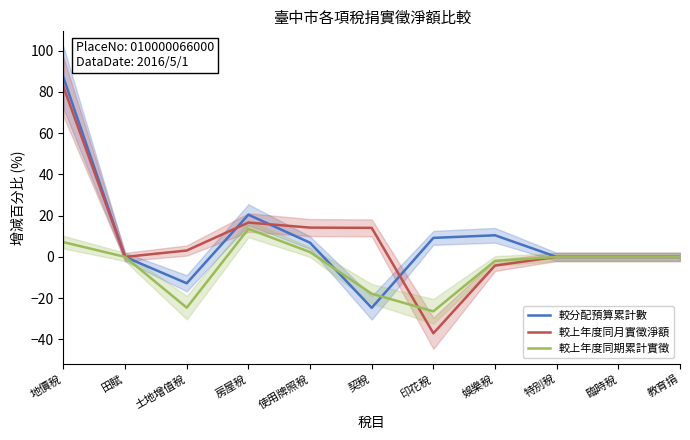

What is the average value of the 較分配預算累計數 series?

8.8